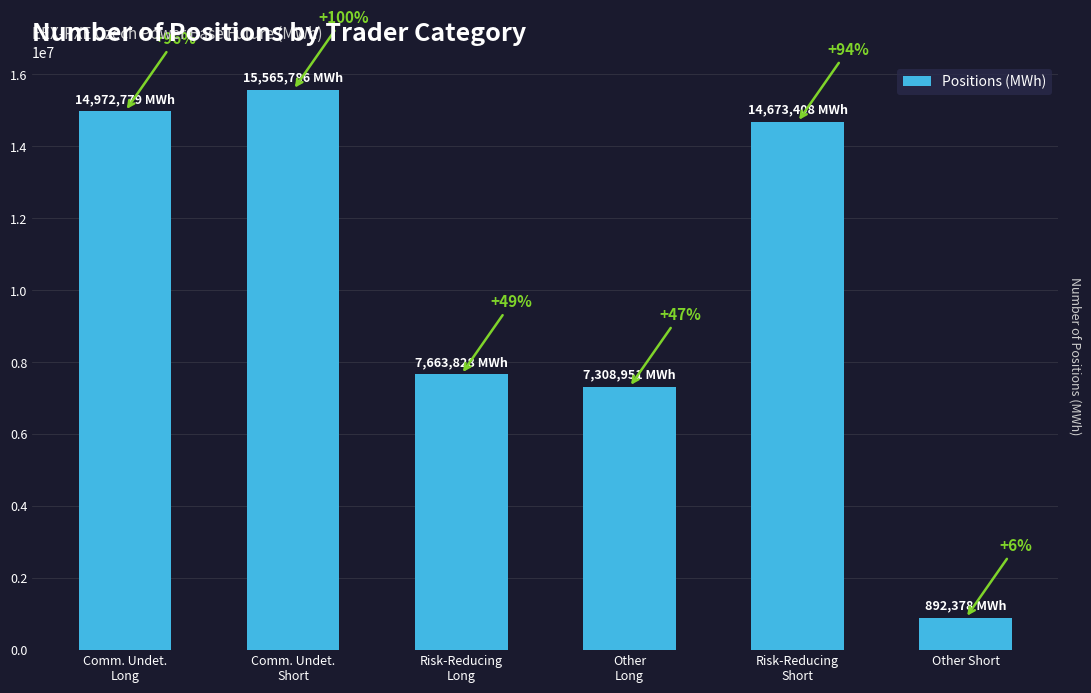

How many bars are there in total?

6